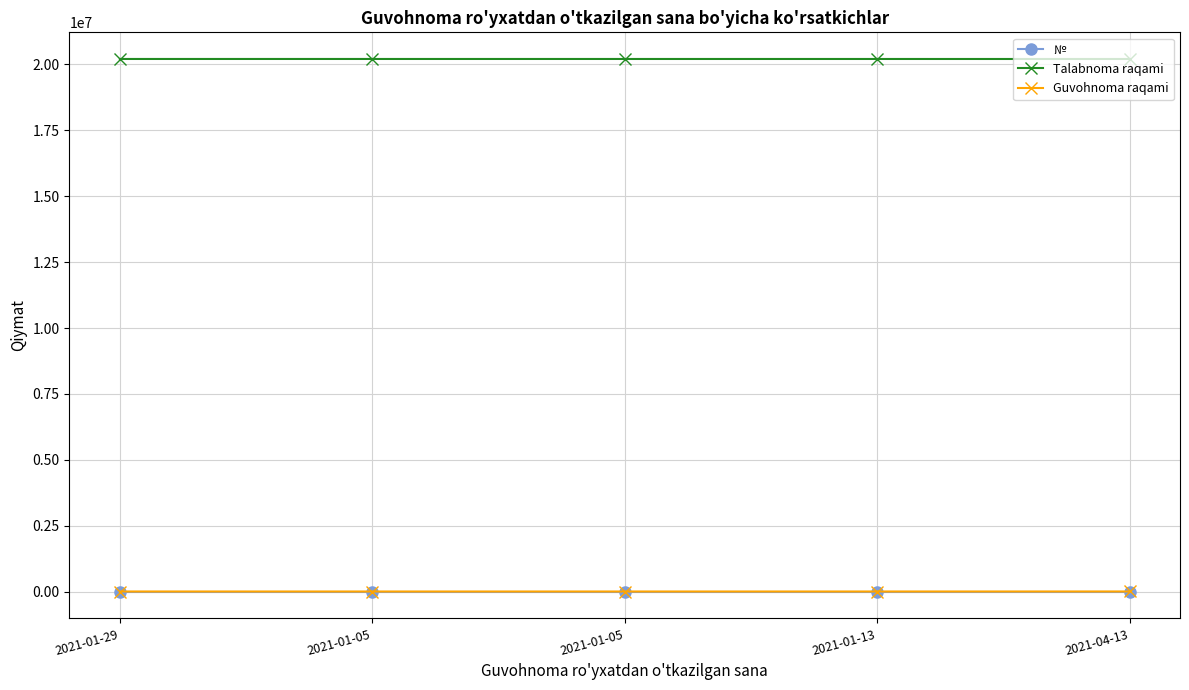

True or false: Guvohnoma raqami and Talabnoma raqami cross at least once.

False